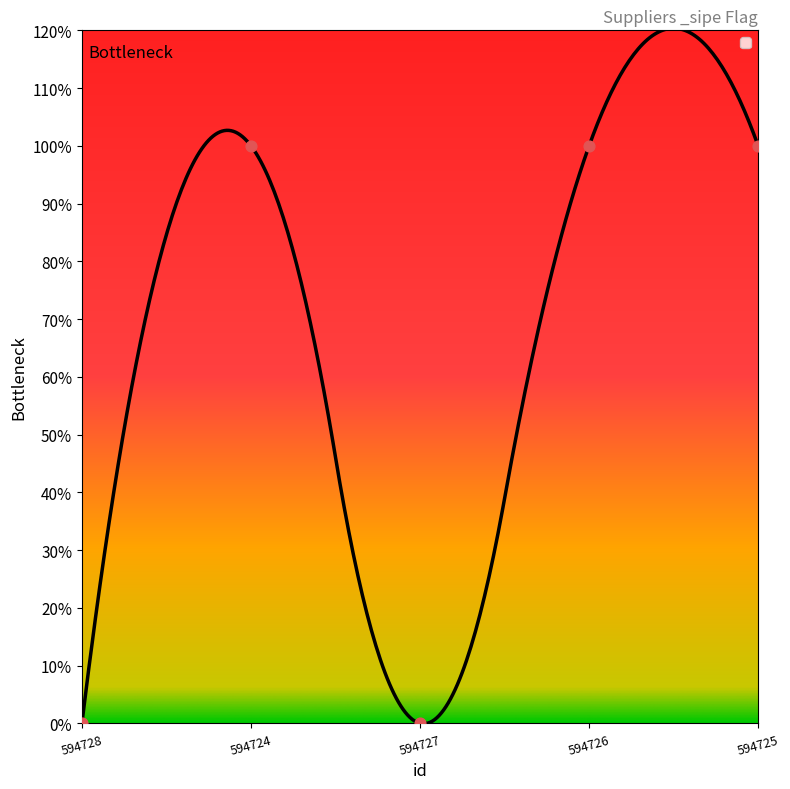

Between 594724 and 594727, which is larger?

594724